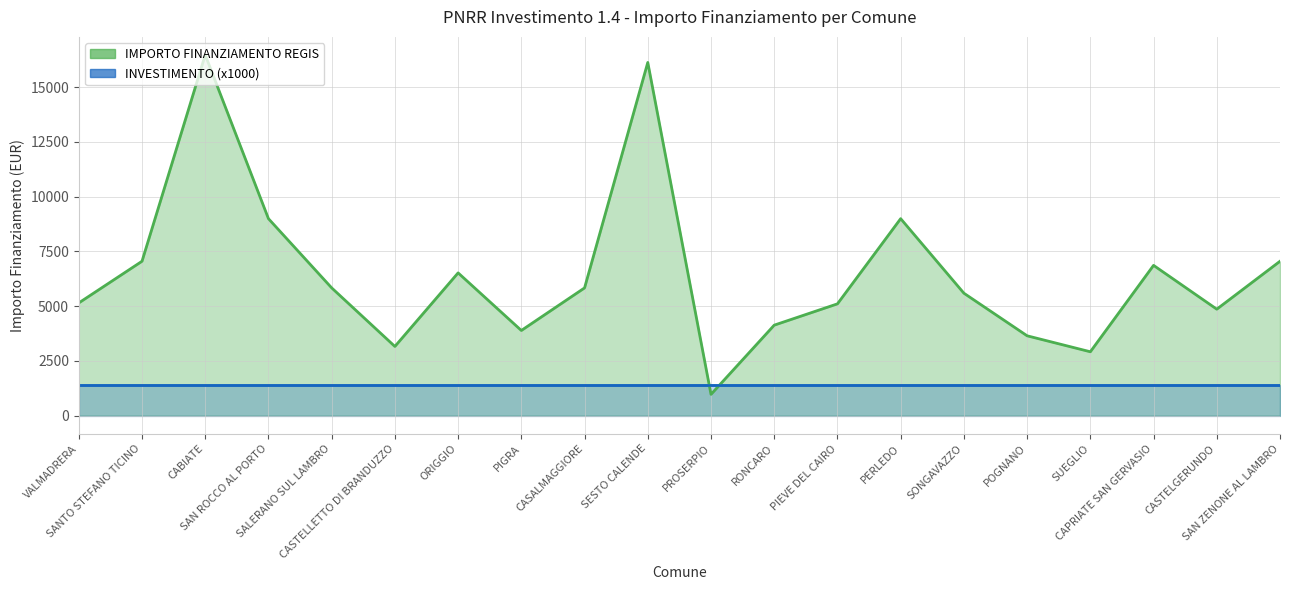

Which category has the highest value across all series?

CABIATE